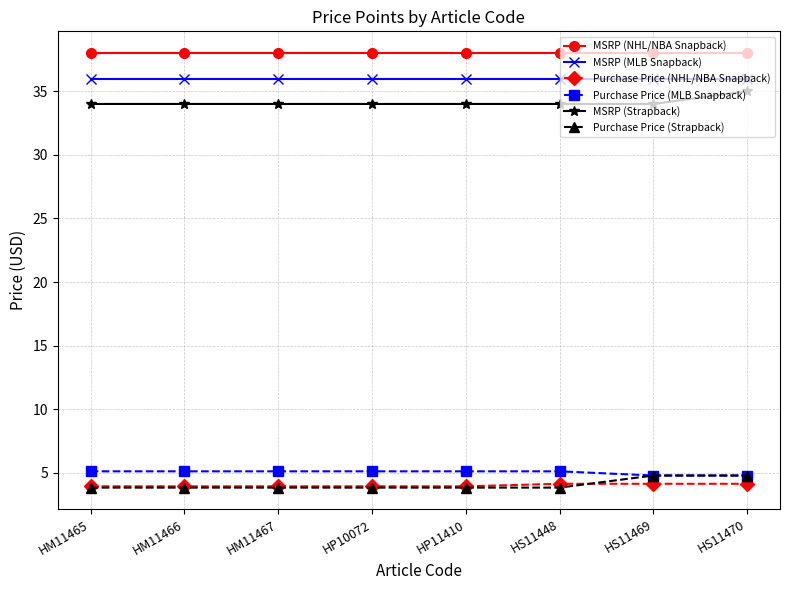

True or false: Purchase Price (NHL/NBA Snapback) and MSRP (MLB Snapback) cross at least once.

False